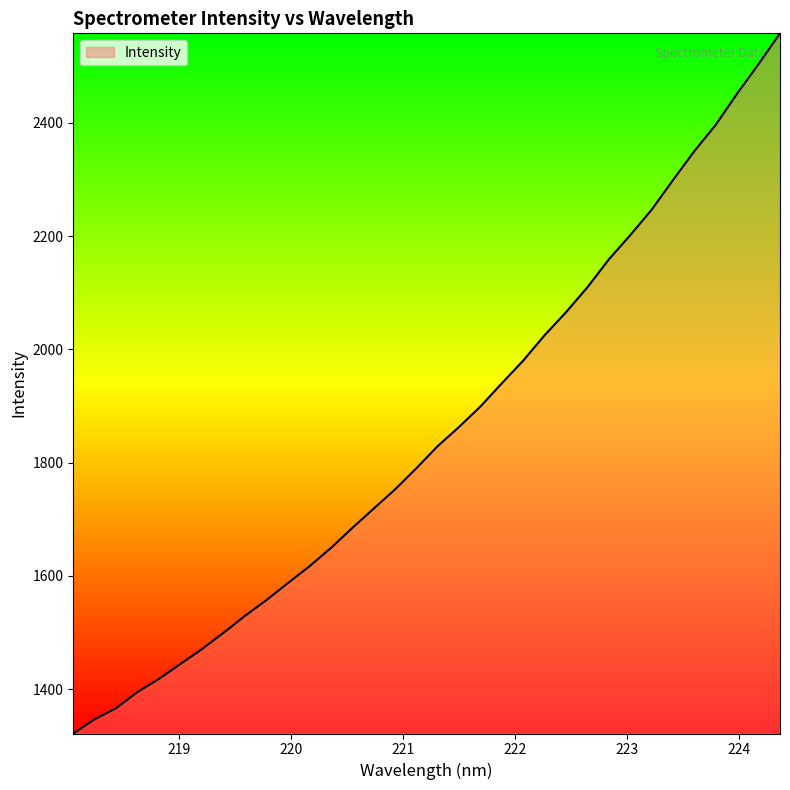

How many values are below 1829?

17